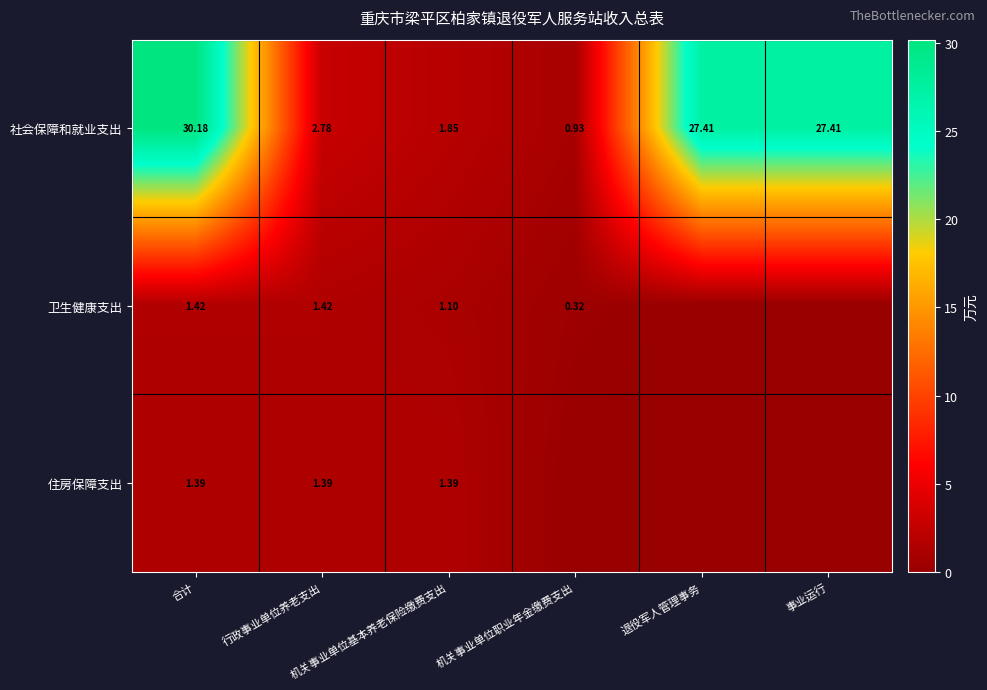

At how many categories does at least one series exceed 8?

3